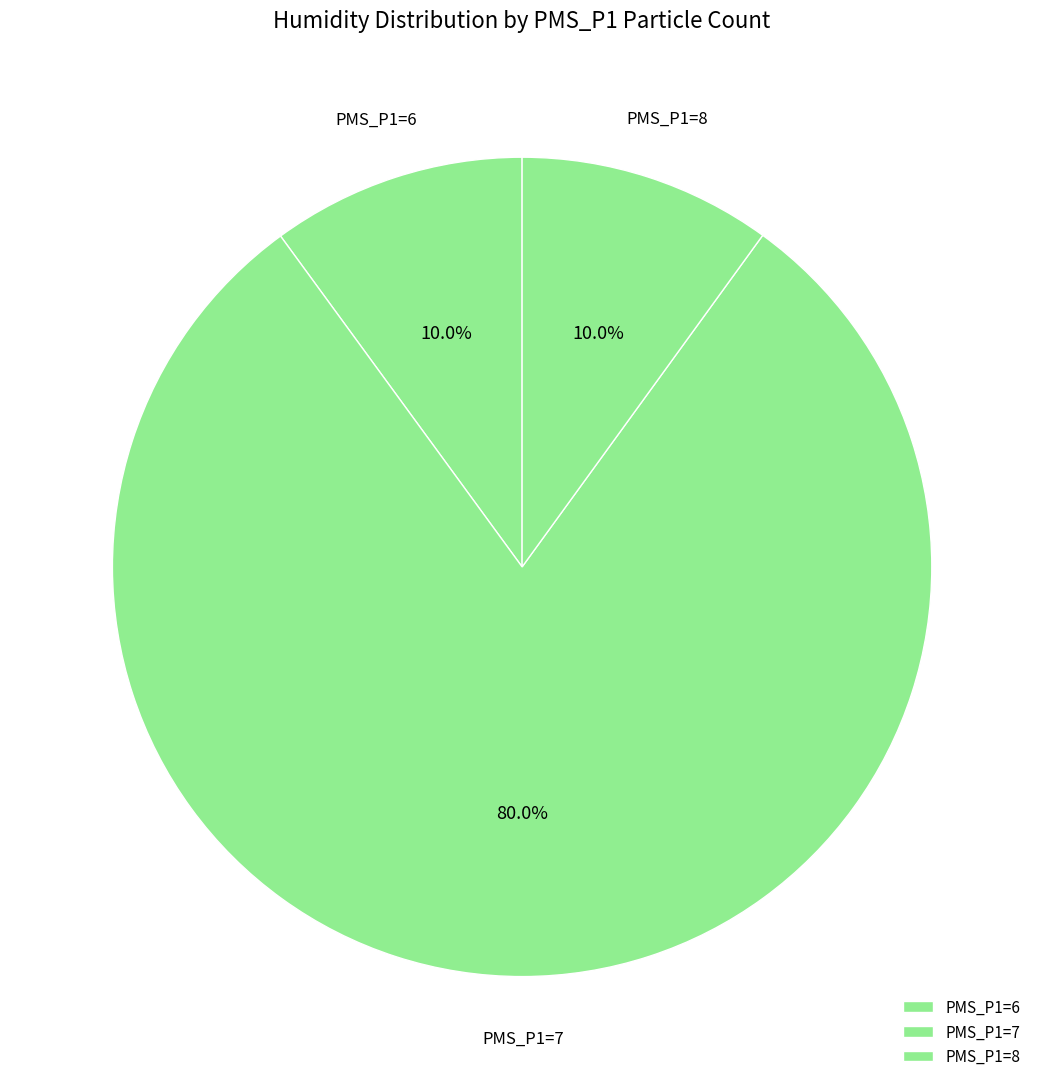

What percentage do PMS_P1=6 and PMS_P1=8 together represent?

20.0%